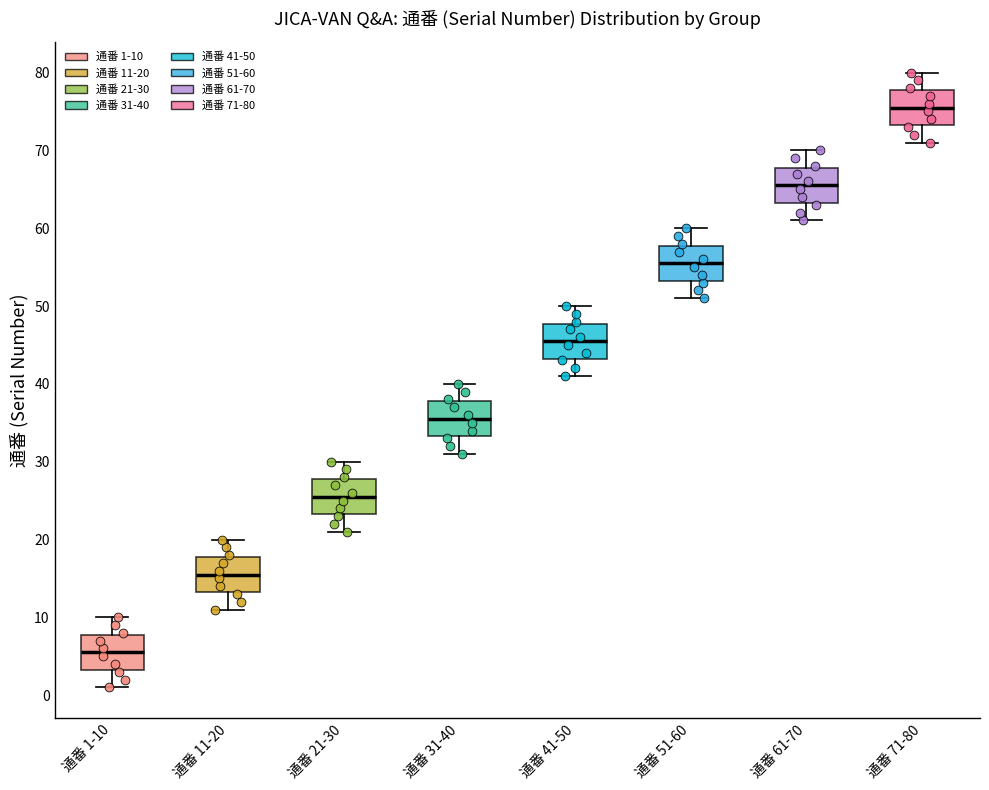

Reading left to right, read every box against the y-axis: the position of its median line, the range the box covers, and the ends of its whiskers. The values are not printed on the chart, so give them approximately, as read against the axis.

通番 1-10: median 6, box 3 to 8, whiskers 1 to 10
通番 11-20: median 16, box 13 to 18, whiskers 11 to 20
通番 21-30: median 26, box 23 to 28, whiskers 21 to 30
通番 31-40: median 36, box 33 to 38, whiskers 31 to 40
通番 41-50: median 46, box 43 to 48, whiskers 41 to 50
通番 51-60: median 56, box 53 to 58, whiskers 51 to 60
通番 61-70: median 66, box 63 to 68, whiskers 61 to 70
通番 71-80: median 76, box 73 to 78, whiskers 71 to 80